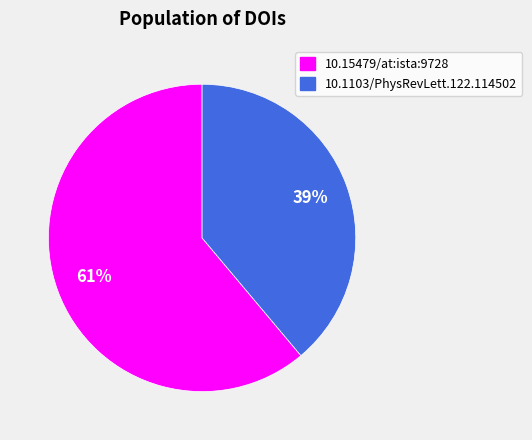

What percentage is the 10.15479/at:ista:9728 slice, to the nearest percent?

61%